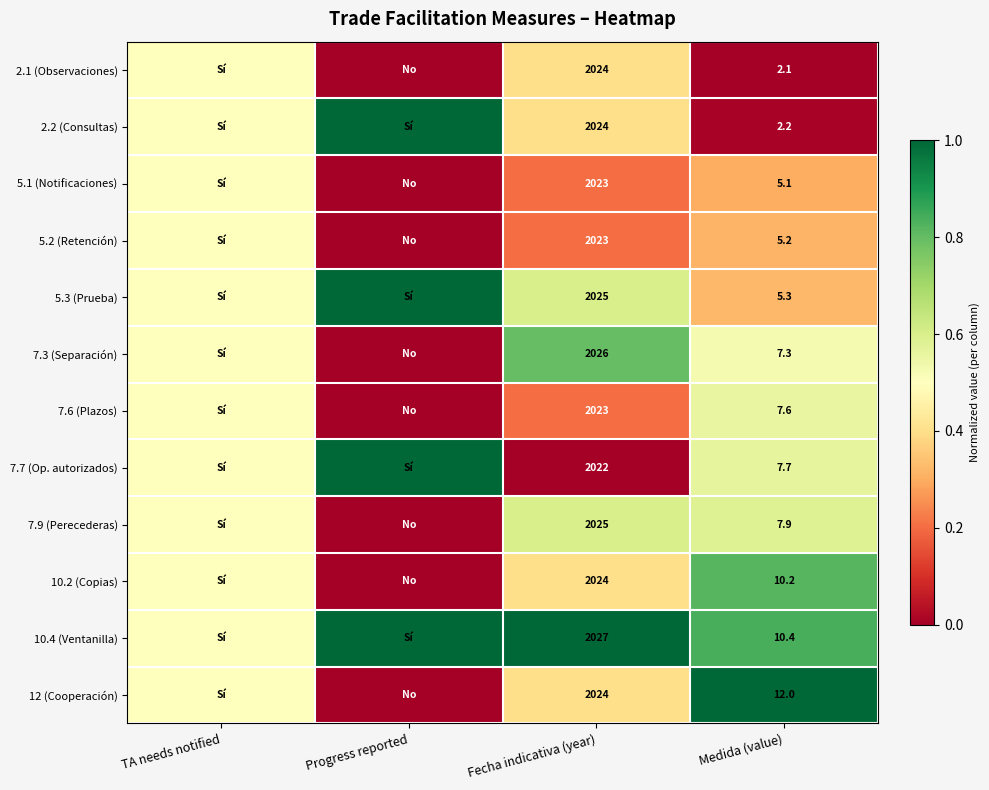

What is the difference between the 5.1 (Notificaciones) values at Medida (value) and Fecha indicativa (year)?

2017.9